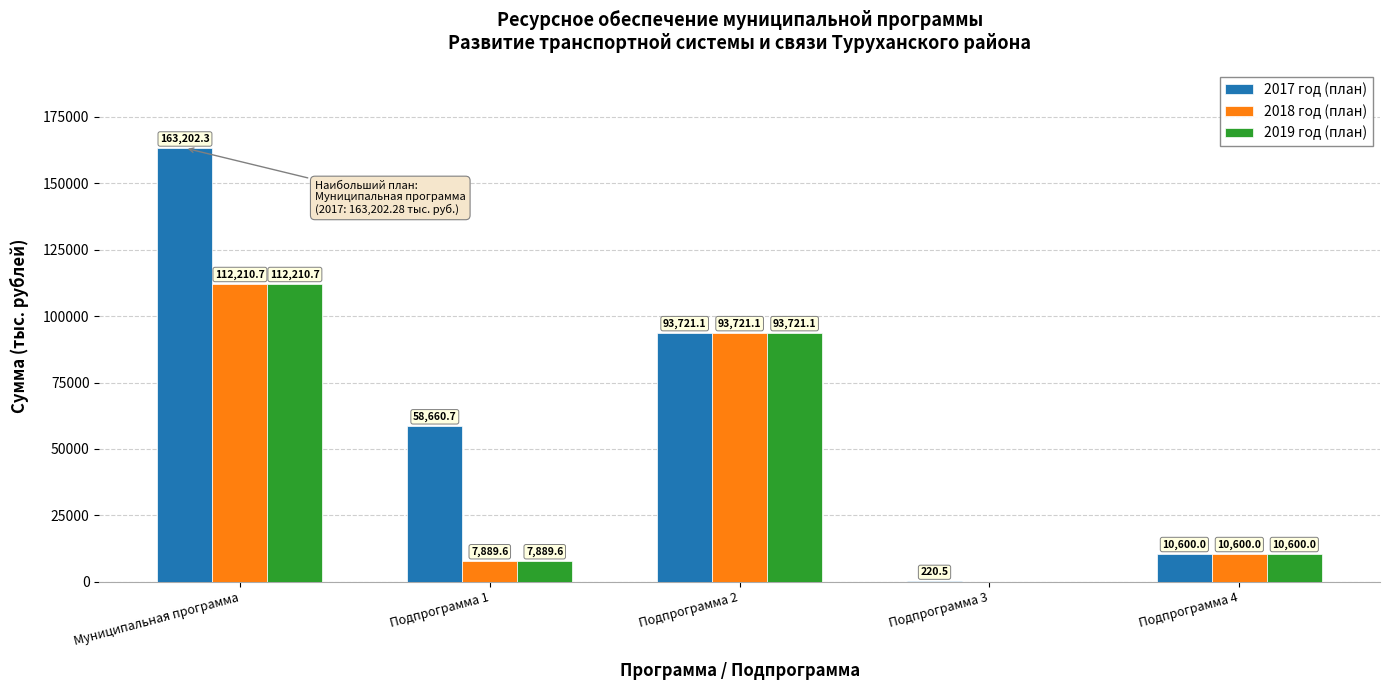

Reading right to left, what are all the values shown in this chart?

2017 год (план): Подпрограмма 4=10600.0	Подпрограмма 3=220.5	Подпрограмма 2=93721.1	Подпрограмма 1=58660.7	Муниципальная программа=163202.3
2018 год (план): Подпрограмма 4=10600.0	Подпрограмма 3=0.0	Подпрограмма 2=93721.1	Подпрограмма 1=7889.6	Муниципальная программа=112210.7
2019 год (план): Подпрограмма 4=10600.0	Подпрограмма 3=0.0	Подпрограмма 2=93721.1	Подпрограмма 1=7889.6	Муниципальная программа=112210.7